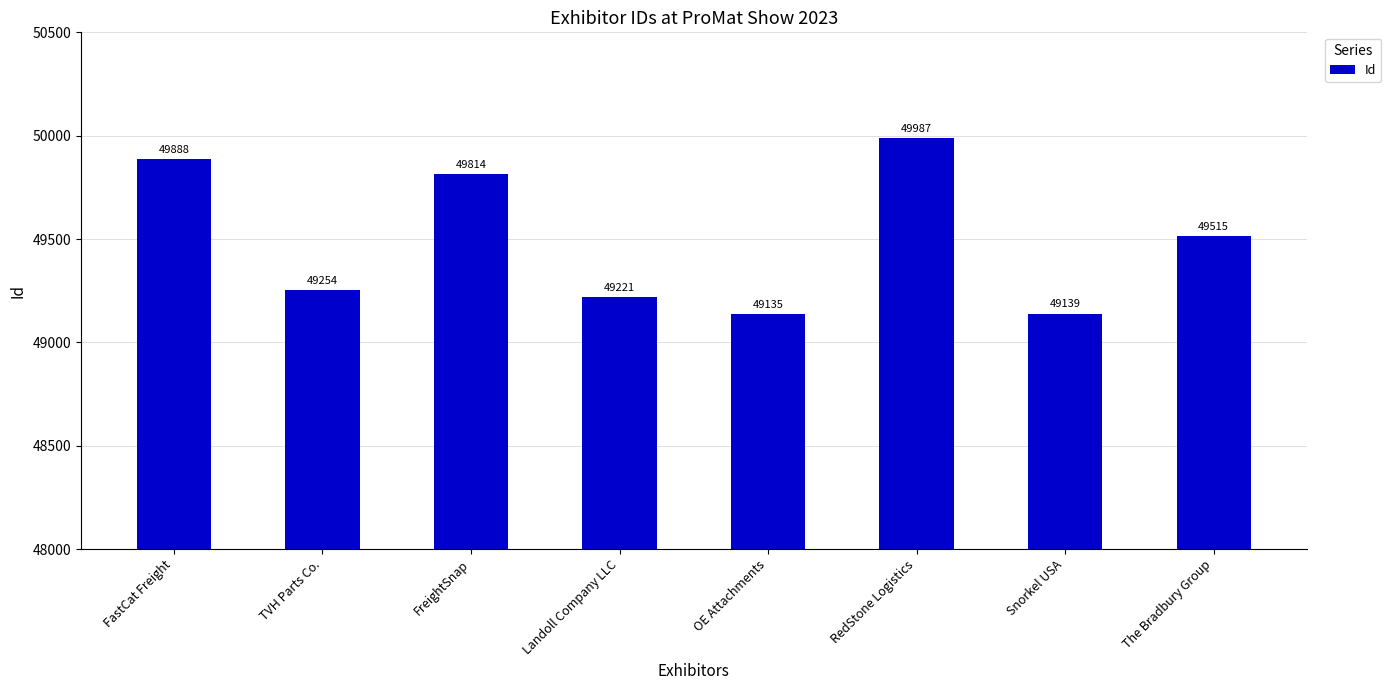

Which has a higher value, FreightSnap or FastCat Freight?

FastCat Freight